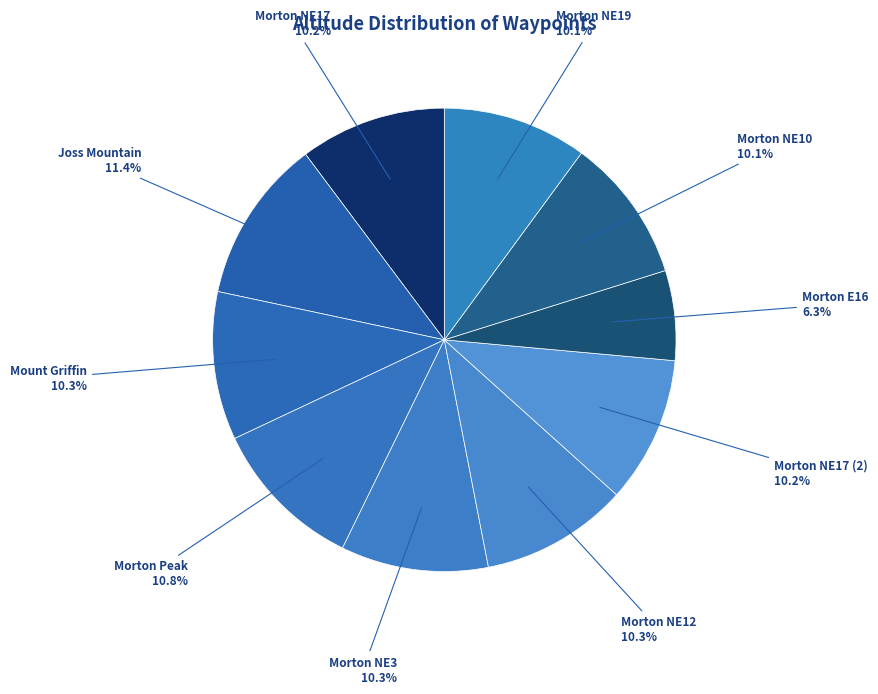

Count the number of slices in the pie.

10